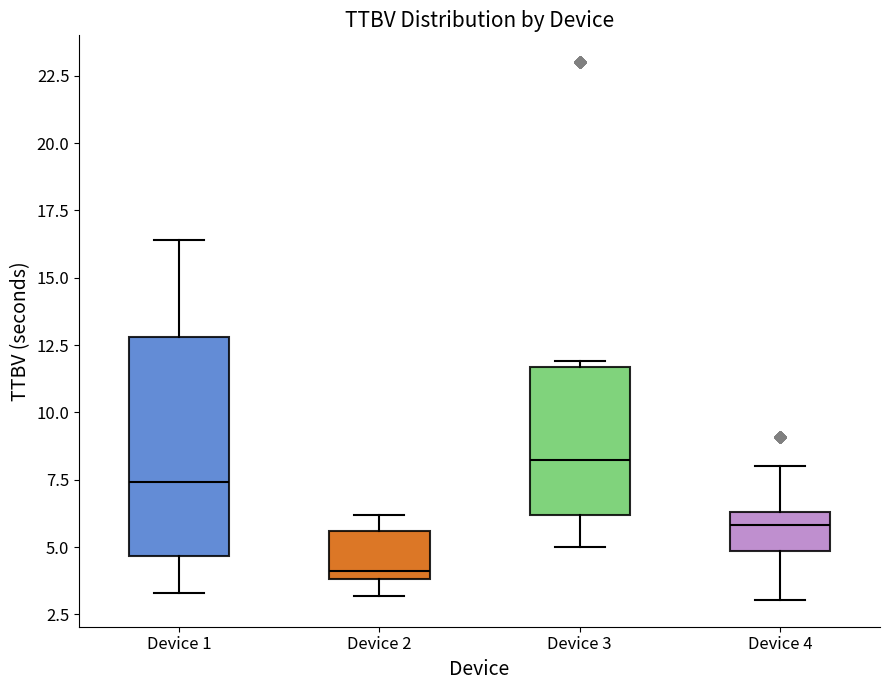

Which box is the tallest, from its lower edge to its upper edge?

Device 1